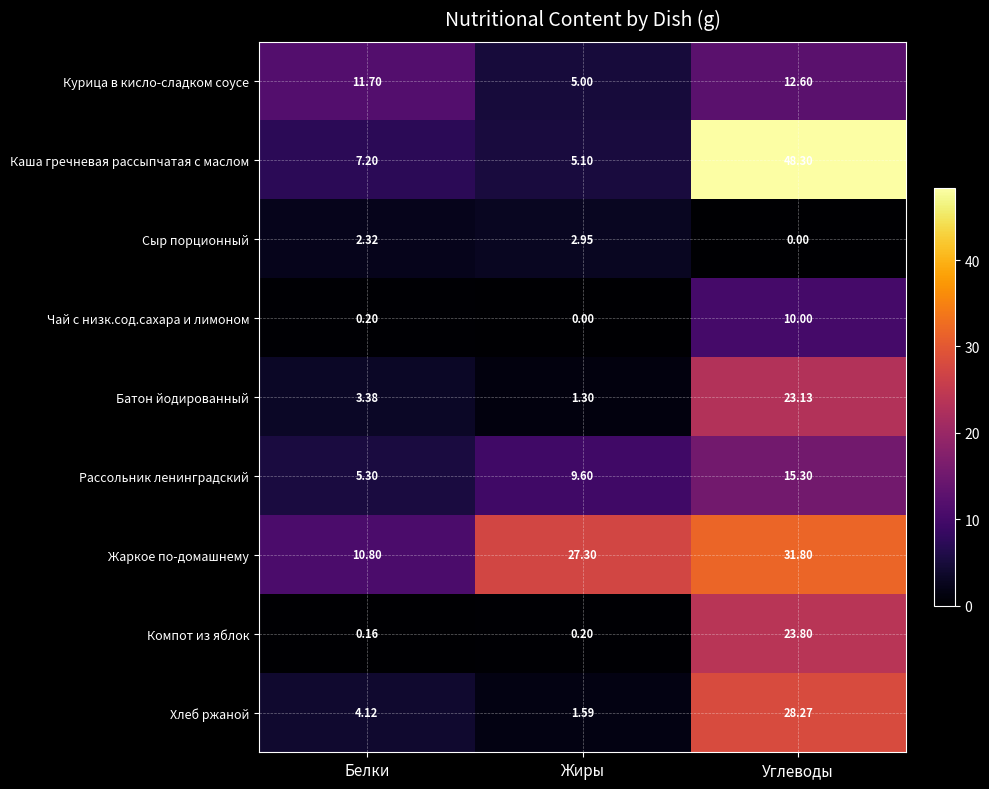

Rank the categories by Чай с низк.сод.сахара и лимоном value from lowest to highest.

Жиры, Белки, Углеводы